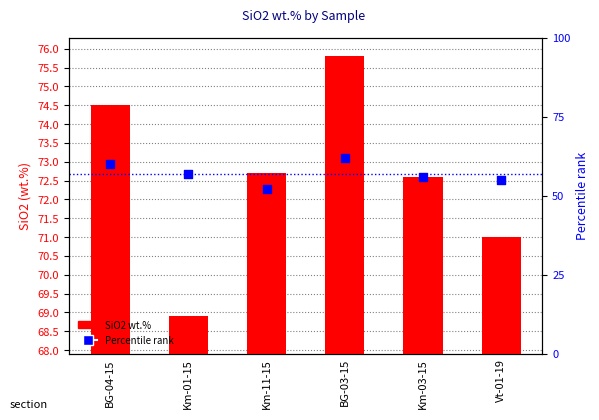

Which series reaches the minimum Y coordinate?

Percentile rank